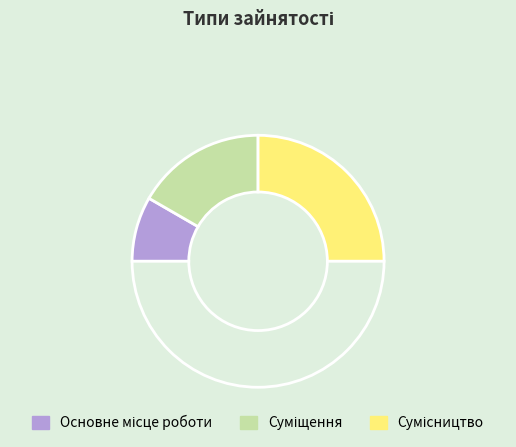

How many segments does this pie chart have?

4